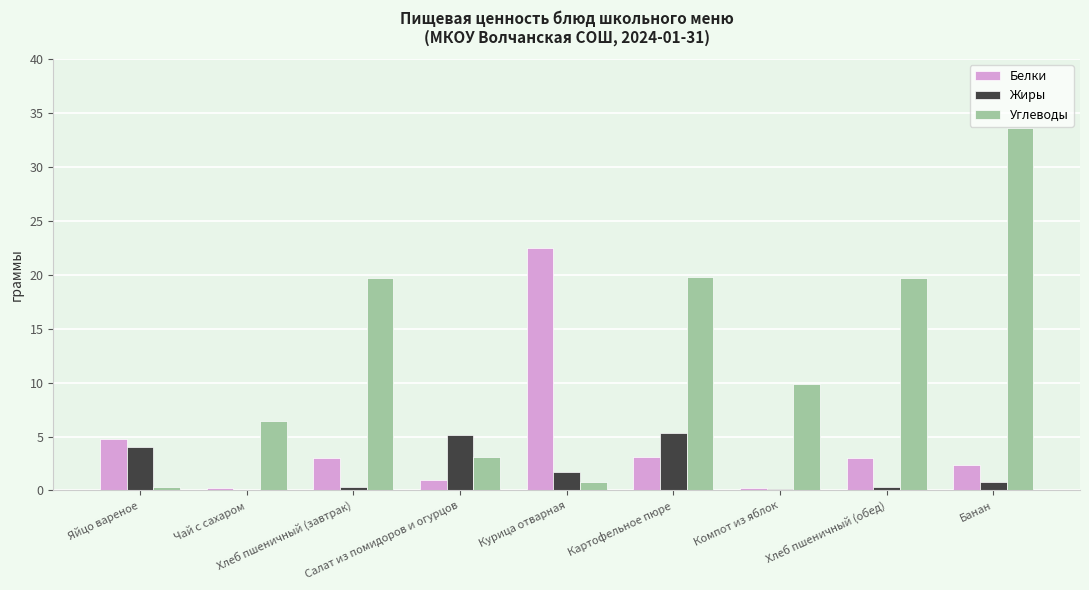

Between Салат из помидоров и огурцов and Банан, which series saw the biggest shift?

Углеводы